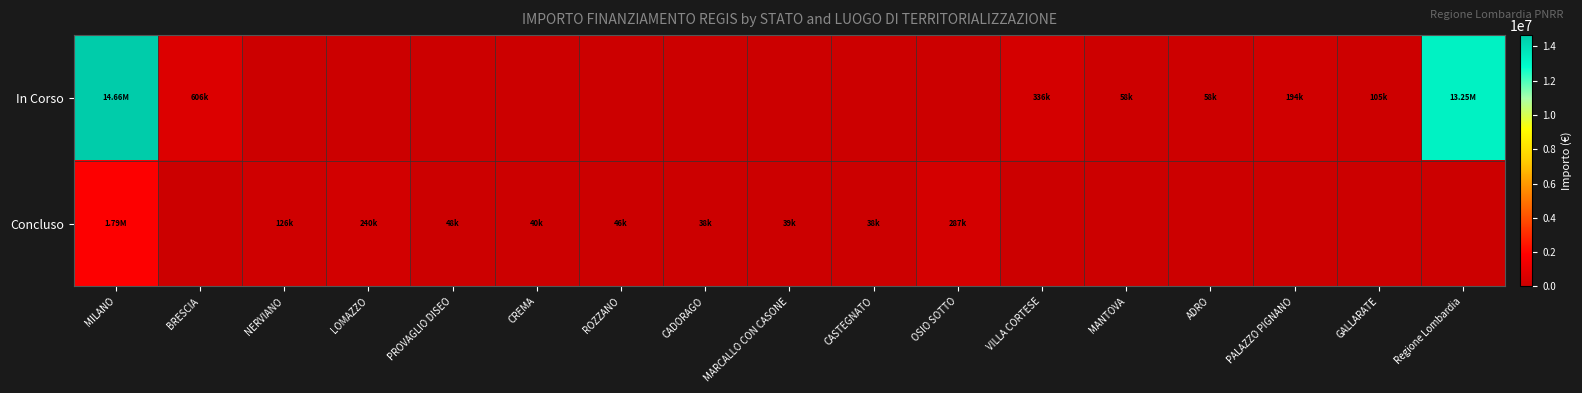

Which series has the largest total across all categories?

In Corso